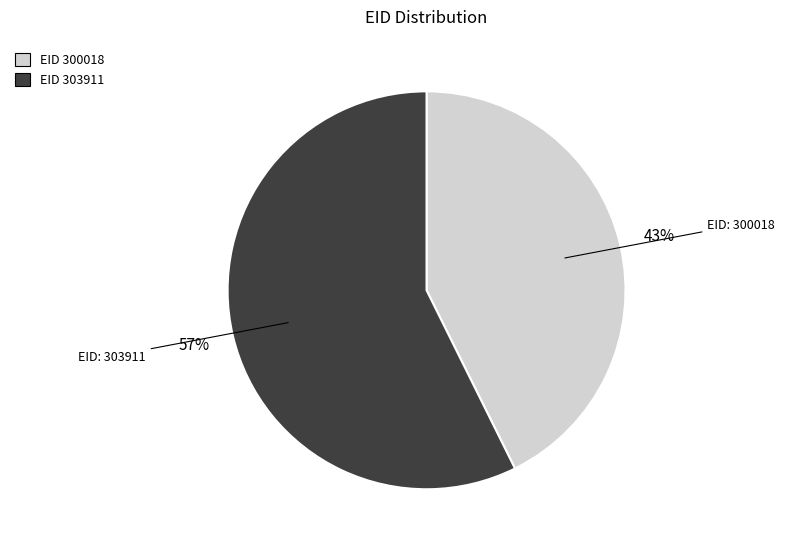

Does any single category account for the majority?

Yes